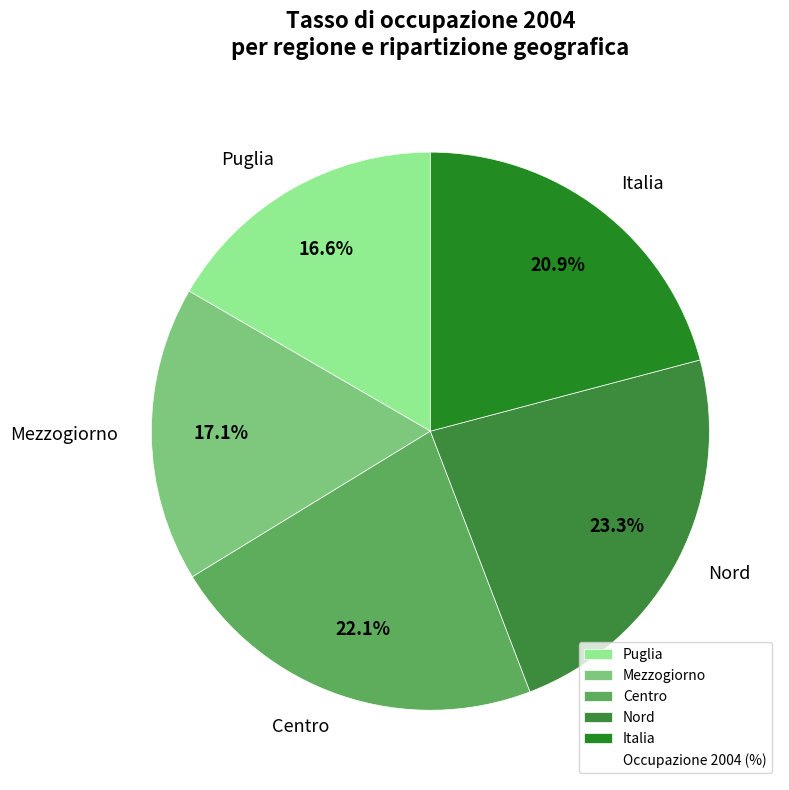

Is it true that Mezzogiorno is 17% of the pie?

True